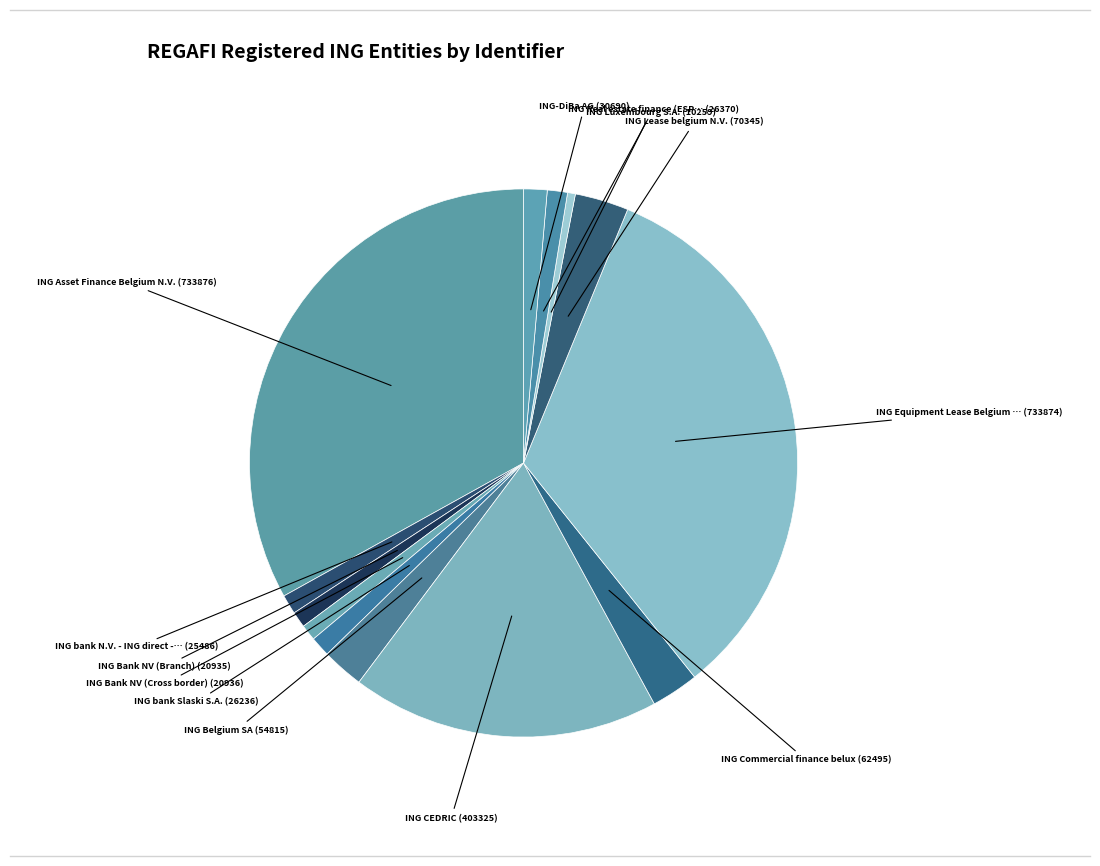

How many slices are in this pie chart?

13